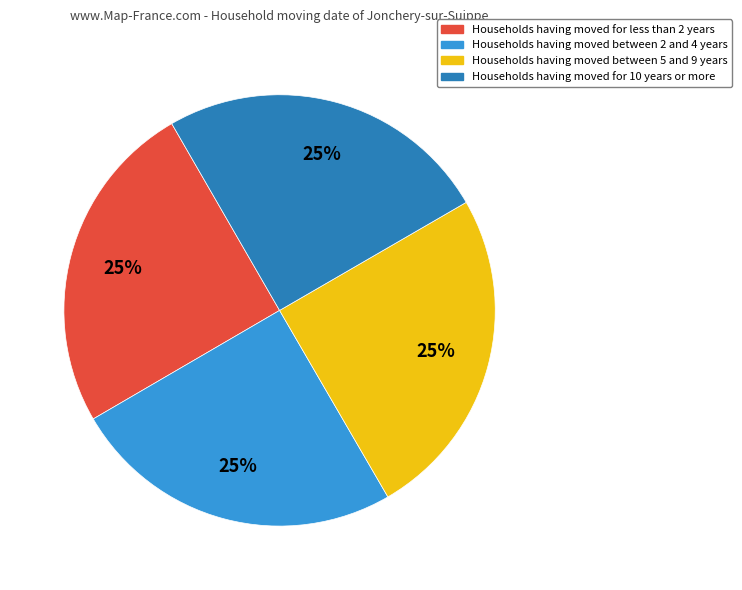

What is the ratio of the value at Households having moved for less than 2 years to the value at Households having moved between 2 and 4 years?

1.0